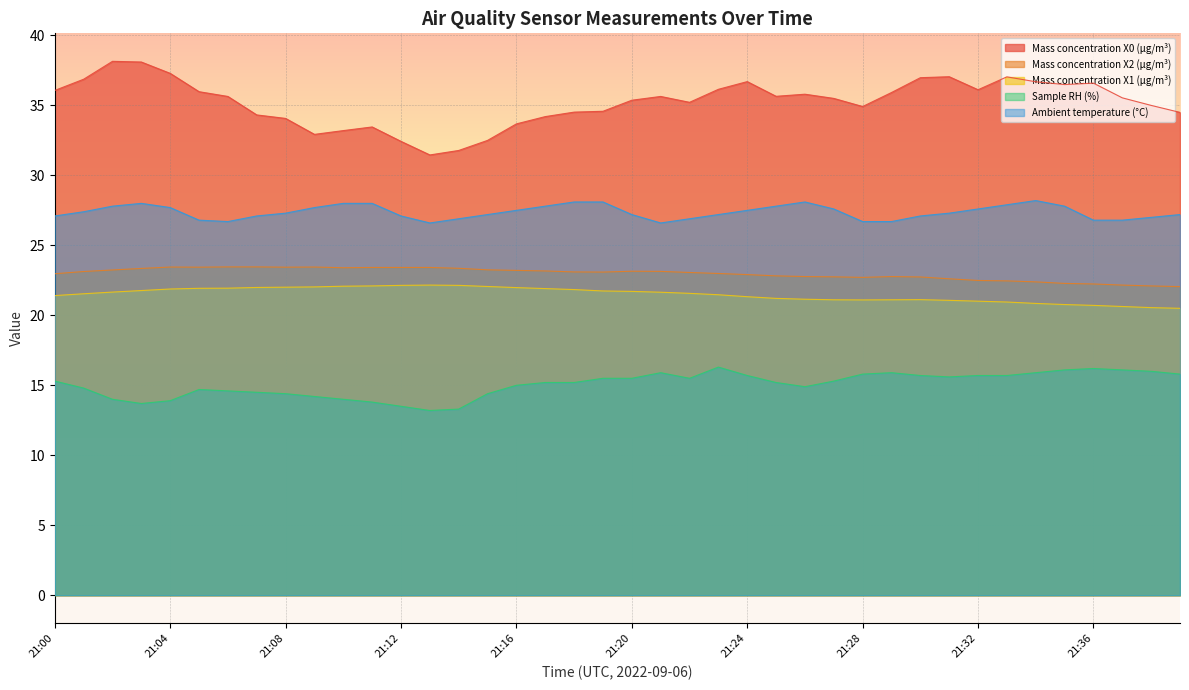

Is the value of Mass concentration X2 (μg/m³) at 21:35 greater than the value of Ambient temperature (°C) at 21:28?

No